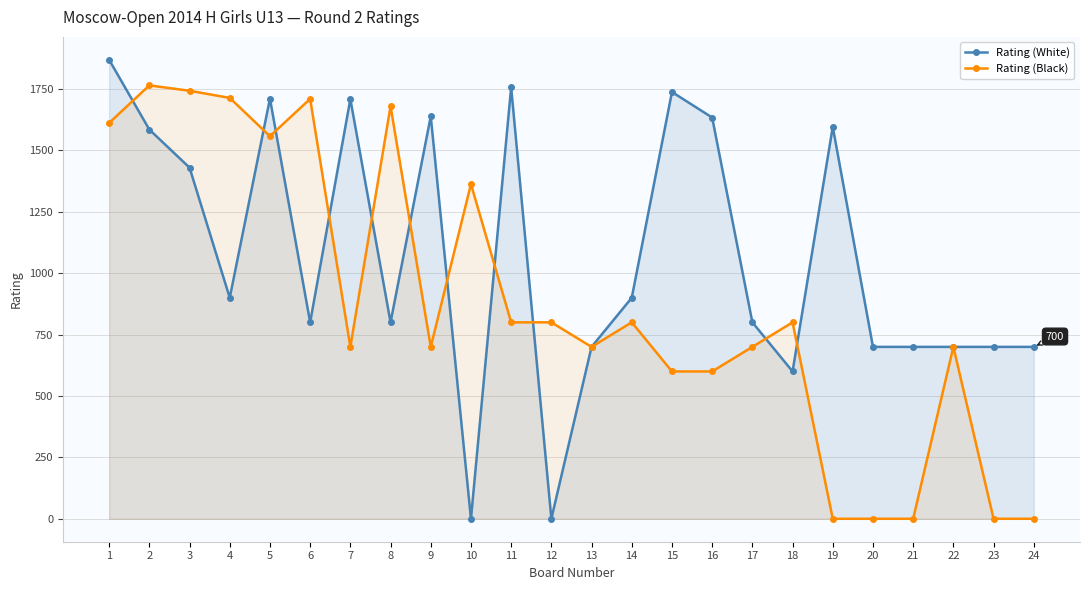

How many values in Rating (White) are above zero?

22